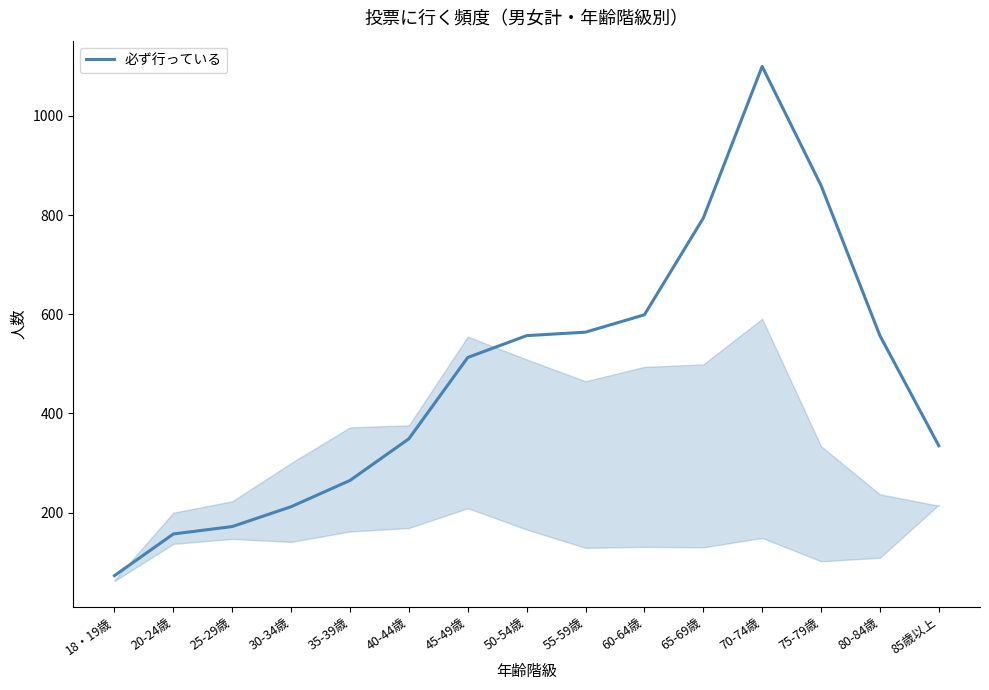

The value at 70-74歳 is 1100. True or false?

True